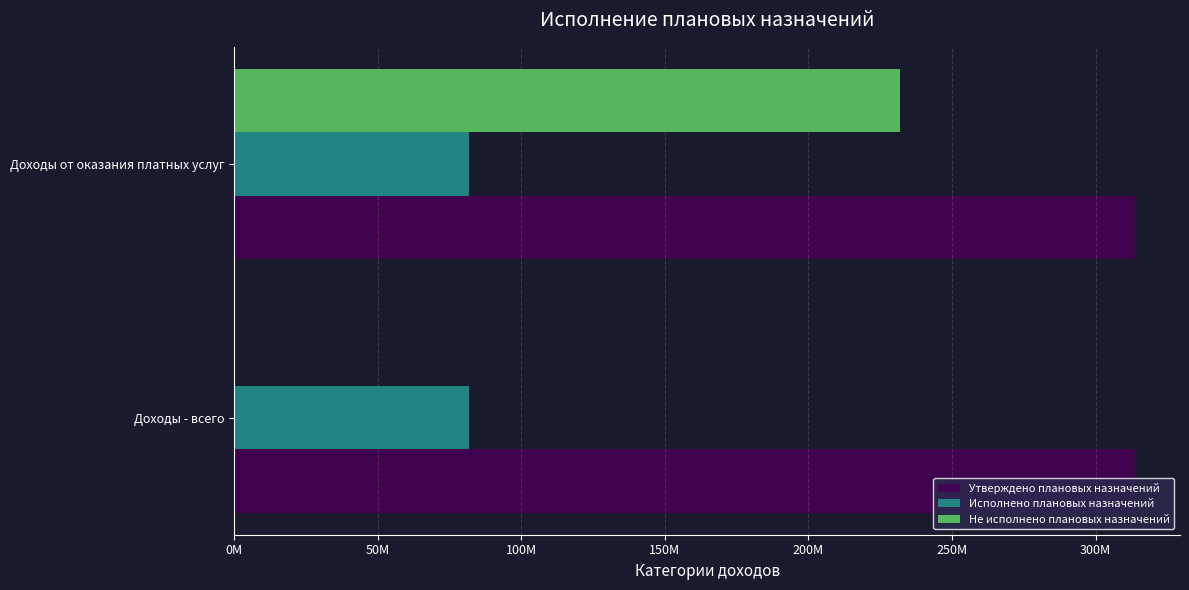

What are all the series names shown in the legend?

Утверждено плановых назначений, Исполнено плановых назначений, Не исполнено плановых назначений